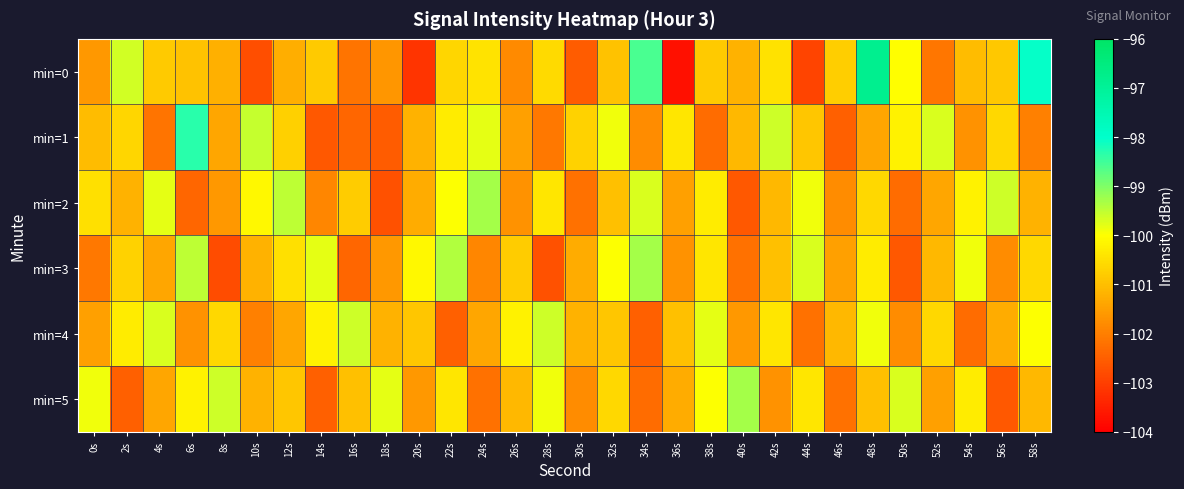

Reading right to left, list all the values displayed in this chart.

min=0: 58s=-98.1	56s=-100.8	54s=-101.0	52s=-102.2	50s=-100.0	48s=-96.8	46s=-100.8	44s=-102.9	42s=-100.4	40s=-101.2	38s=-100.8	36s=-103.7	34s=-98.6	32s=-101.0	30s=-102.6	28s=-100.6	26s=-101.8	24s=-100.4	22s=-100.7	20s=-103.2	18s=-101.6	16s=-102.2	14s=-100.8	12s=-101.3	10s=-102.8	8s=-101.2	6s=-100.9	4s=-100.8	2s=-99.6	0s=-101.6
min=1: 58s=-102.0	56s=-100.6	54s=-101.7	52s=-99.7	50s=-100.2	48s=-101.4	46s=-102.5	44s=-100.9	42s=-99.6	40s=-101.1	38s=-102.3	36s=-100.4	34s=-101.8	32s=-99.9	30s=-100.7	28s=-102.1	26s=-101.5	24s=-99.8	22s=-100.3	20s=-101.2	18s=-102.6	16s=-102.4	14s=-102.6	12s=-100.7	10s=-99.5	8s=-101.4	6s=-98.3	4s=-102.2	2s=-100.6	0s=-101.0
min=2: 58s=-101.2	56s=-99.6	54s=-100.2	52s=-101.4	50s=-102.3	48s=-100.6	46s=-101.8	44s=-99.9	42s=-101.1	40s=-102.6	38s=-100.3	36s=-101.5	34s=-99.7	32s=-101.0	30s=-102.2	28s=-100.4	26s=-101.7	24s=-99.3	22s=-100.0	20s=-101.3	18s=-102.7	16s=-100.8	14s=-101.9	12s=-99.5	10s=-100.1	8s=-101.6	6s=-102.4	4s=-99.8	2s=-101.2	0s=-100.5
min=3: 58s=-100.6	56s=-101.8	54s=-99.9	52s=-101.1	50s=-102.6	48s=-100.3	46s=-101.5	44s=-99.7	42s=-101.0	40s=-102.2	38s=-100.4	36s=-101.7	34s=-99.3	32s=-100.0	30s=-101.3	28s=-102.7	26s=-100.8	24s=-101.9	22s=-99.4	20s=-100.1	18s=-101.6	16s=-102.4	14s=-99.8	12s=-100.5	10s=-101.2	8s=-102.8	6s=-99.5	4s=-101.4	2s=-100.7	0s=-102.1
min=4: 58s=-100.0	56s=-101.3	54s=-102.3	52s=-100.6	50s=-101.8	48s=-99.9	46s=-101.1	44s=-102.2	42s=-100.4	40s=-101.6	38s=-99.8	36s=-101.0	34s=-102.5	32s=-100.9	30s=-101.2	28s=-99.6	26s=-100.2	24s=-101.4	22s=-102.5	20s=-100.9	18s=-101.2	16s=-99.6	14s=-100.2	12s=-101.4	10s=-102.0	8s=-100.6	6s=-101.7	4s=-99.7	2s=-100.3	0s=-101.5
min=5: 58s=-101.1	56s=-102.6	54s=-100.3	52s=-101.5	50s=-99.7	48s=-101.0	46s=-102.2	44s=-100.4	42s=-101.7	40s=-99.3	38s=-100.0	36s=-101.3	34s=-102.3	32s=-100.6	30s=-101.8	28s=-99.9	26s=-101.1	24s=-102.2	22s=-100.4	20s=-101.6	18s=-99.8	16s=-101.0	14s=-102.5	12s=-100.9	10s=-101.2	8s=-99.6	6s=-100.2	4s=-101.4	2s=-102.5	0s=-99.9